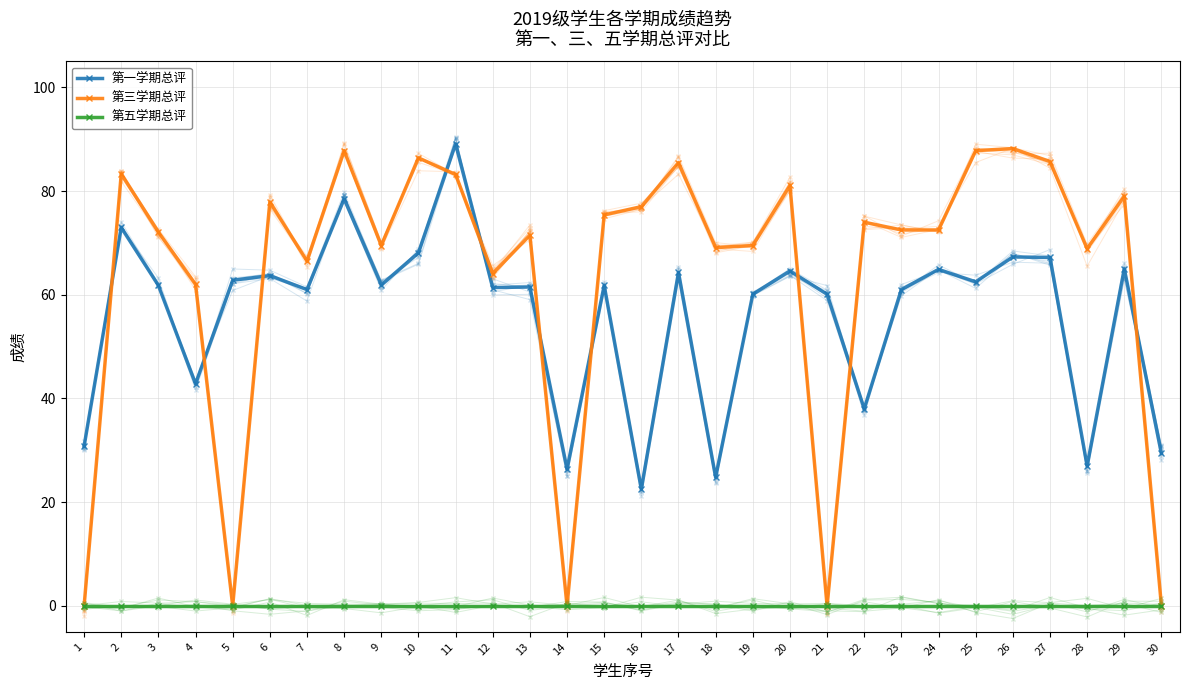

At how many categories does at least one series exceed 11?

30